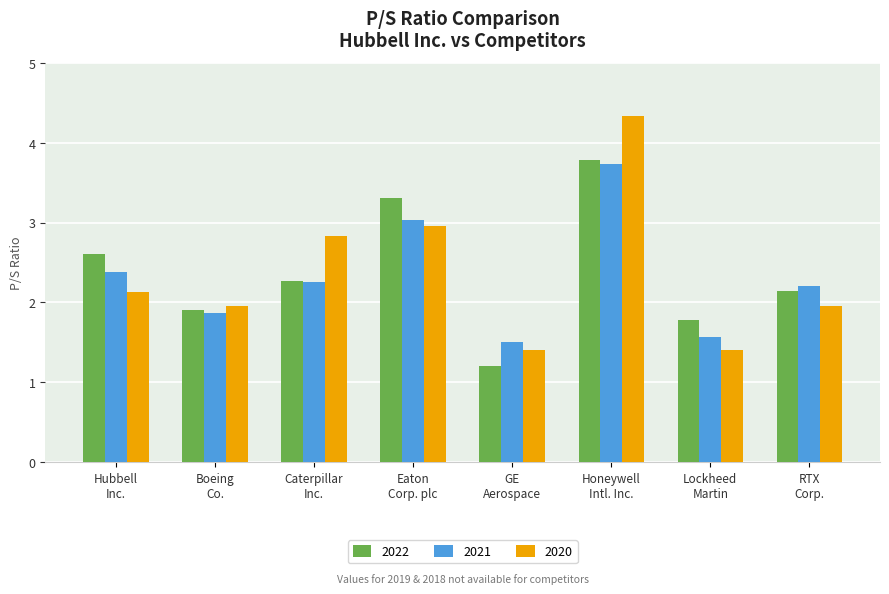

Which series has the widest spread of values?

2020